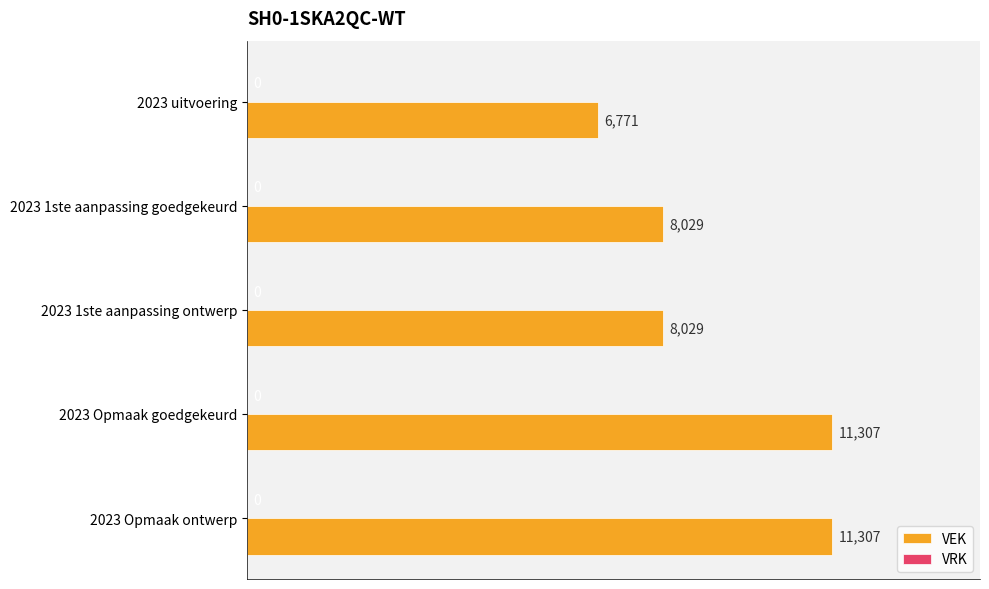

What is the minimum value shown in the chart?

6771